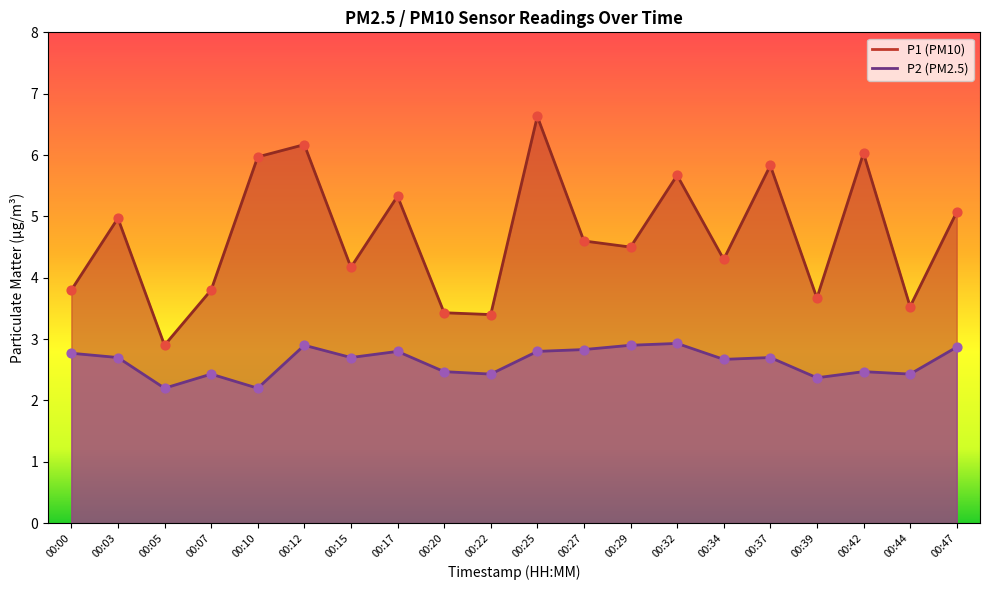

Is the value of P2 at 00:10 greater than the value of P1 at 00:07?

No